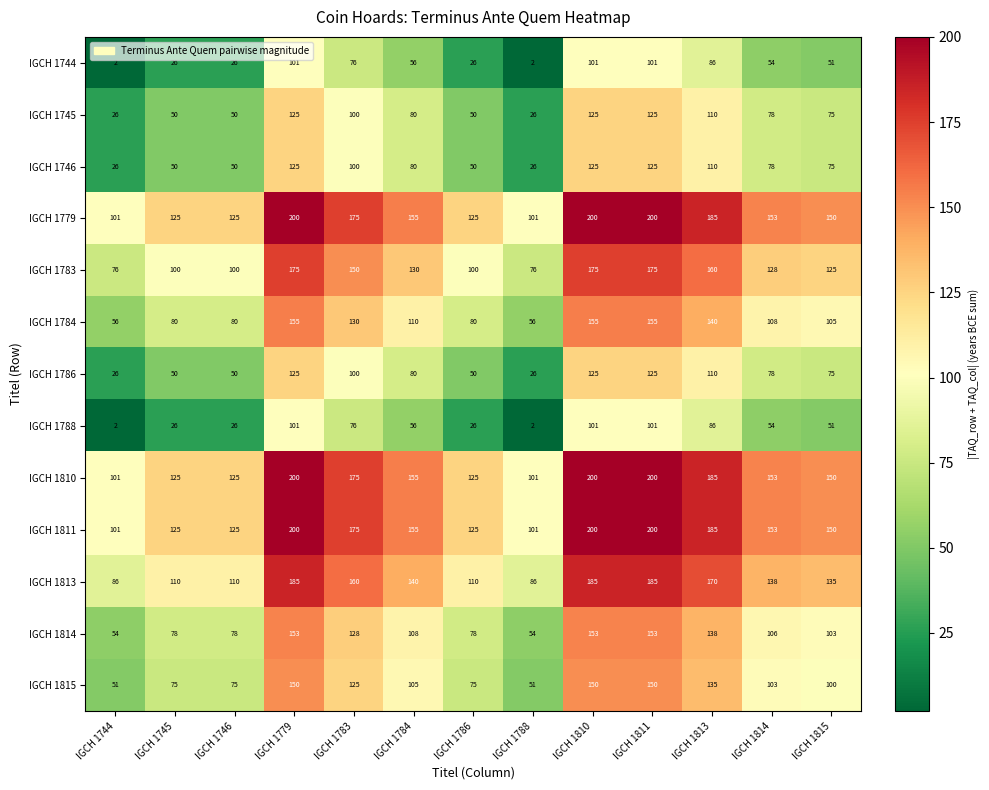

What is the sum of the IGCH 1779 values at IGCH 1784 and IGCH 1810?

355